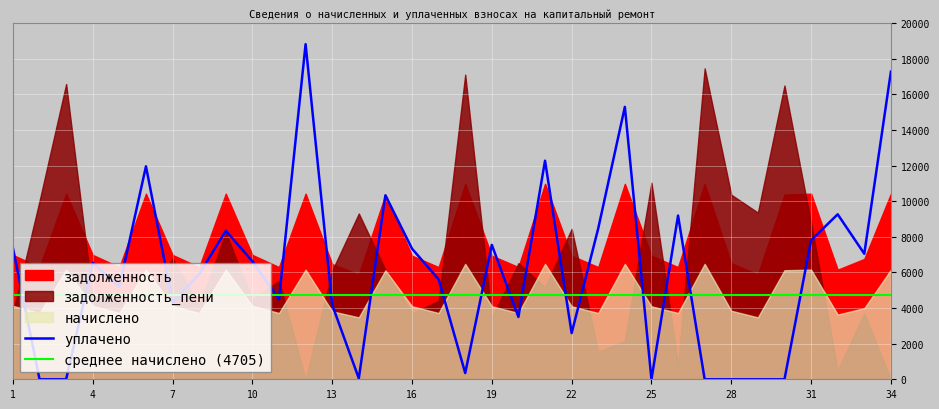

In уплачено, how many points are higher than both neighbors (excluding endpoints)?

10